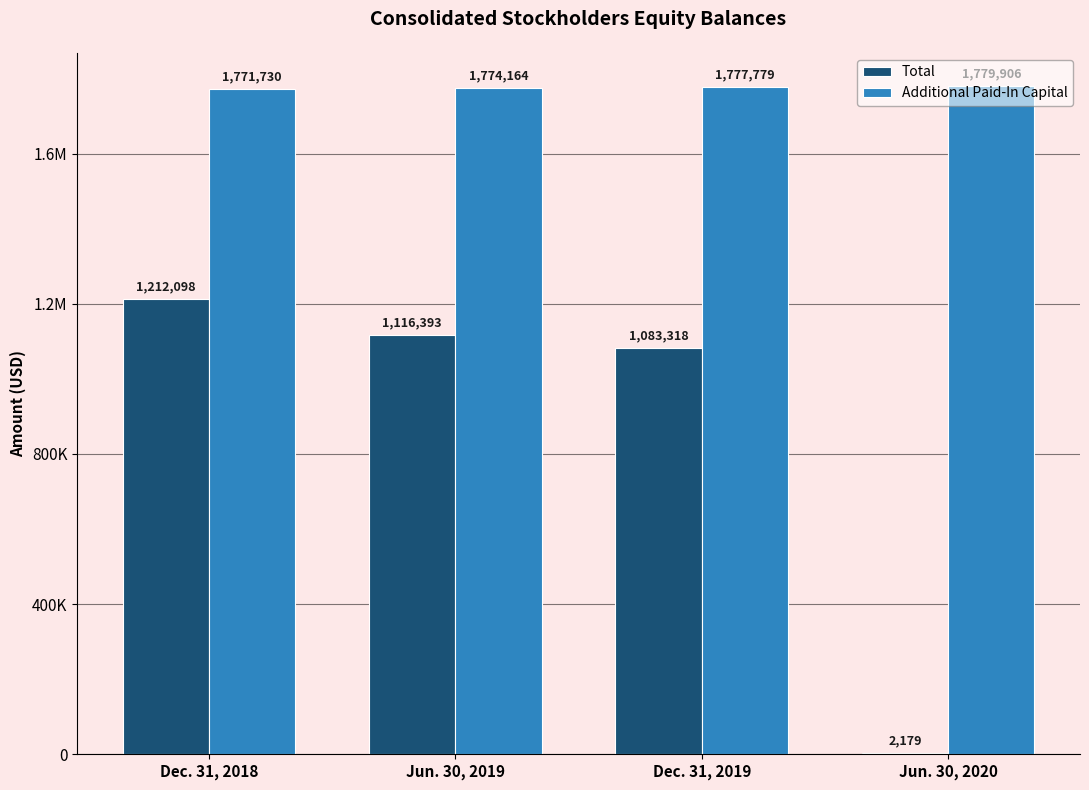

Does the chart contain stacked bars?

No